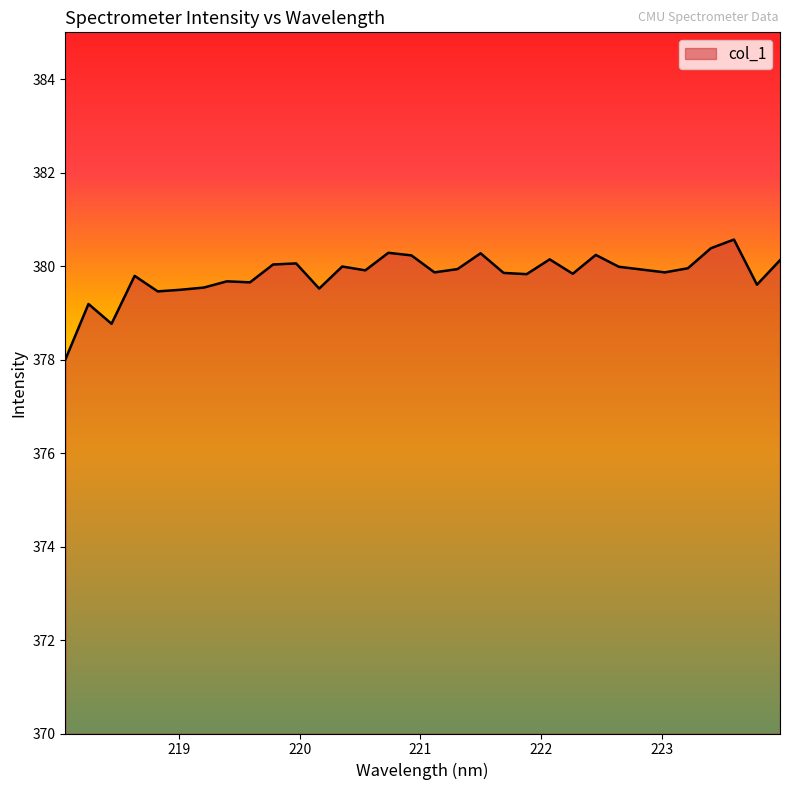

What is the difference between the maximum and minimum values?

2.6